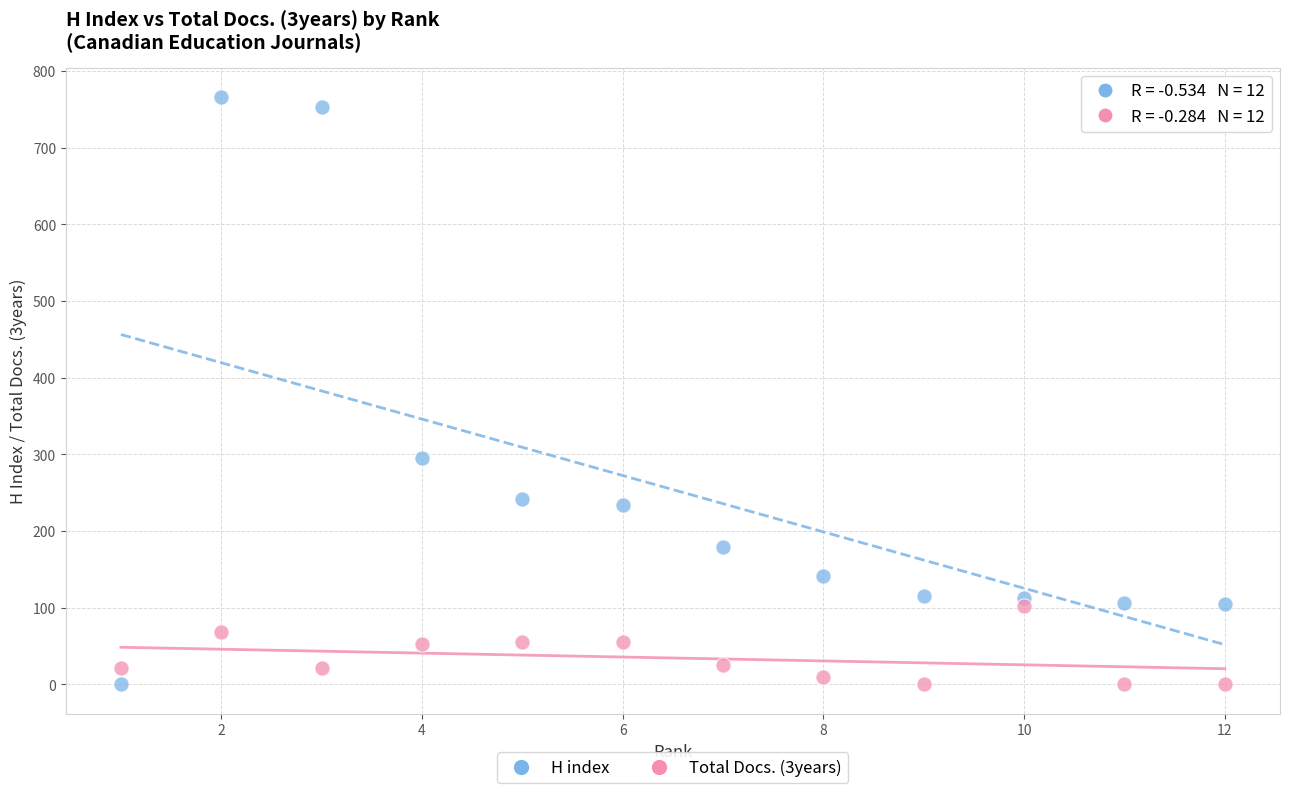

Across all series, what Y value is closest to 383?

295